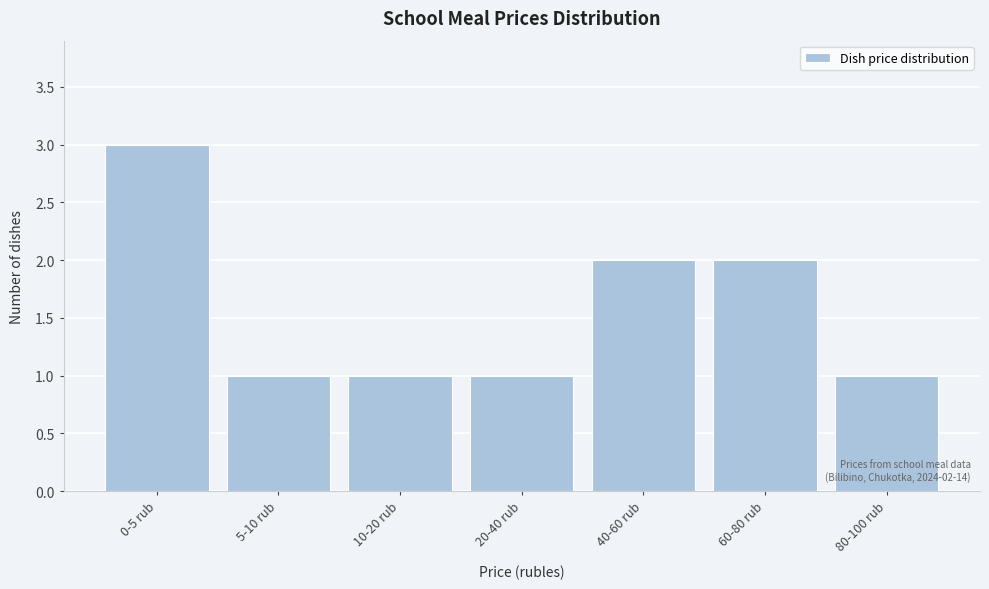

Reading left to right, list all the values displayed in this chart.

3	1	1	1	2	2	1